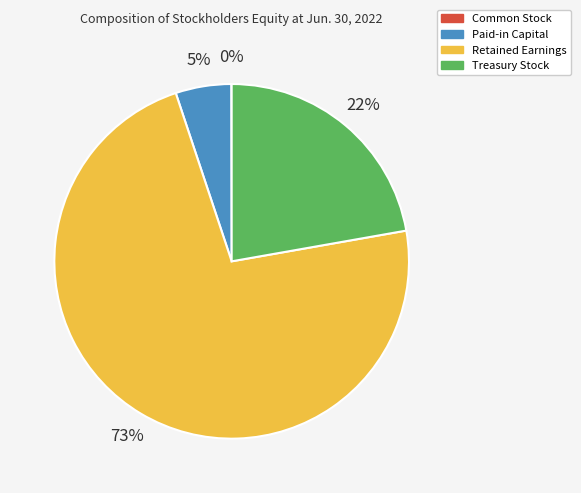

What is the majority slice?

Retained Earnings